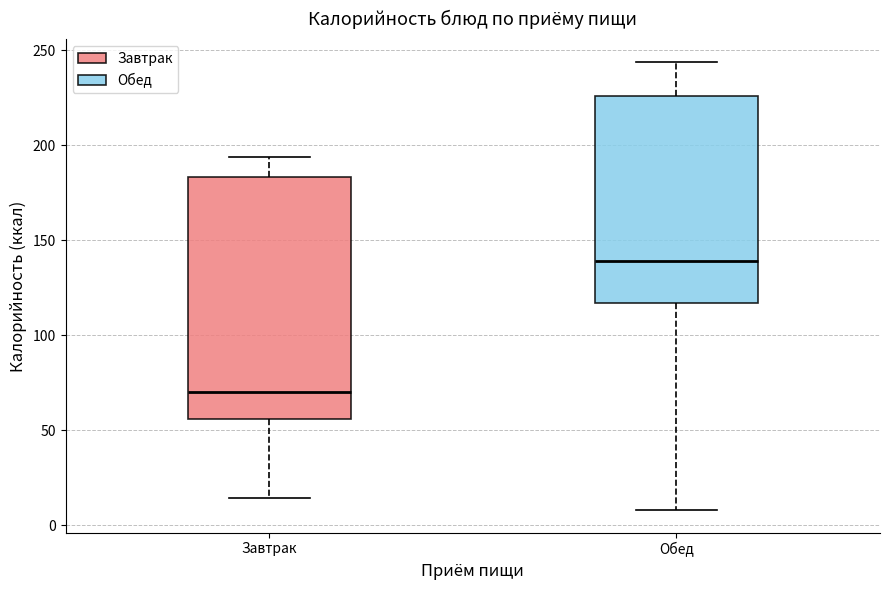

Where is the lower edge of the box for Завтрак on the y-axis? The values are not printed on the chart, so give them approximately, as read against the axis.

55